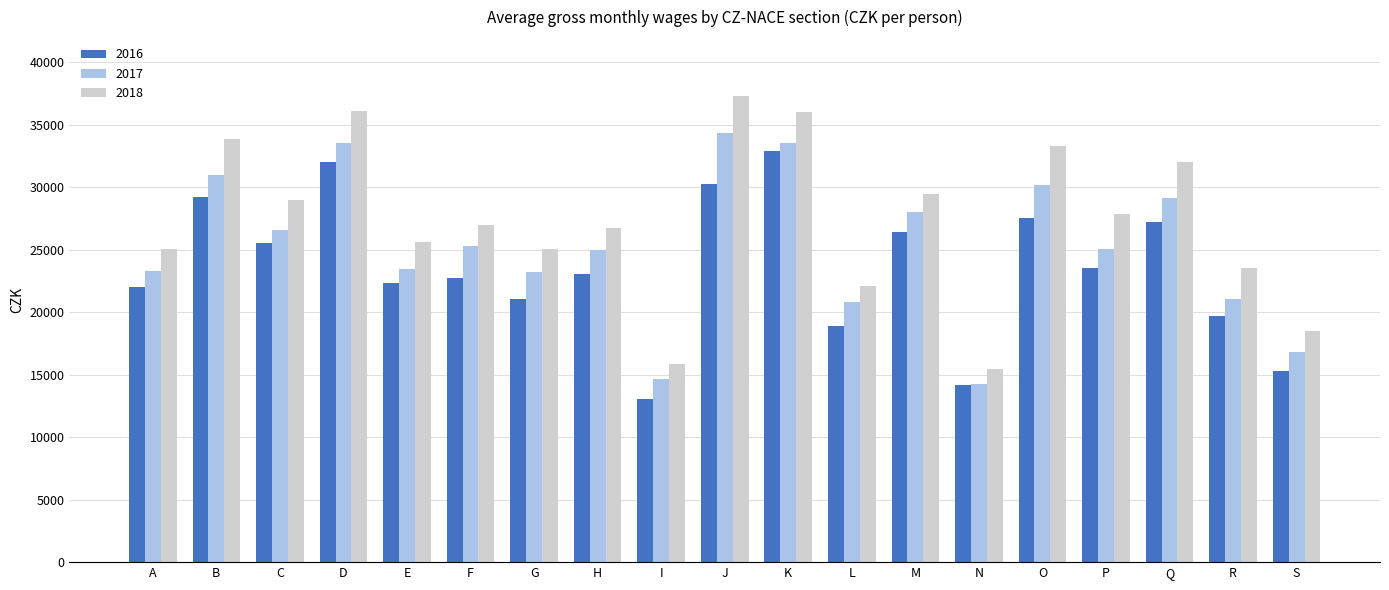

How many data points in 2017 are less than 25057?

9